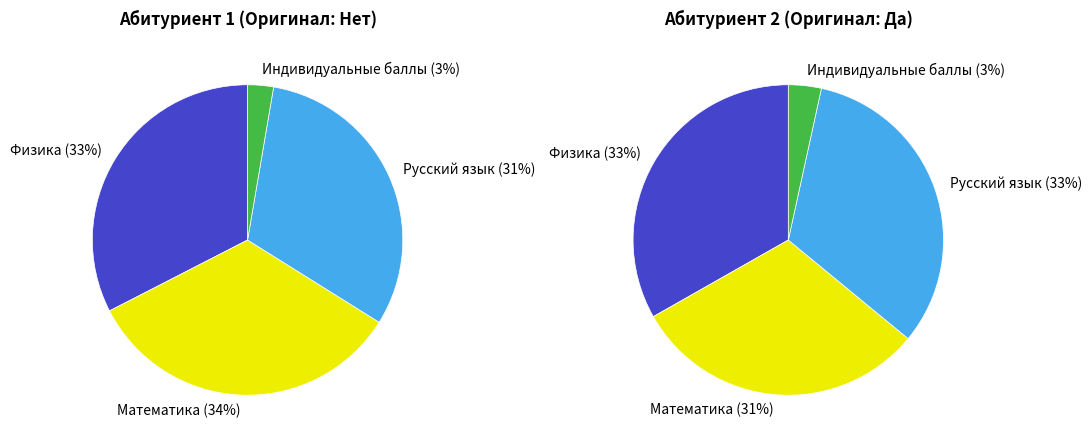

Does Физика account for over 50% of the chart?

No